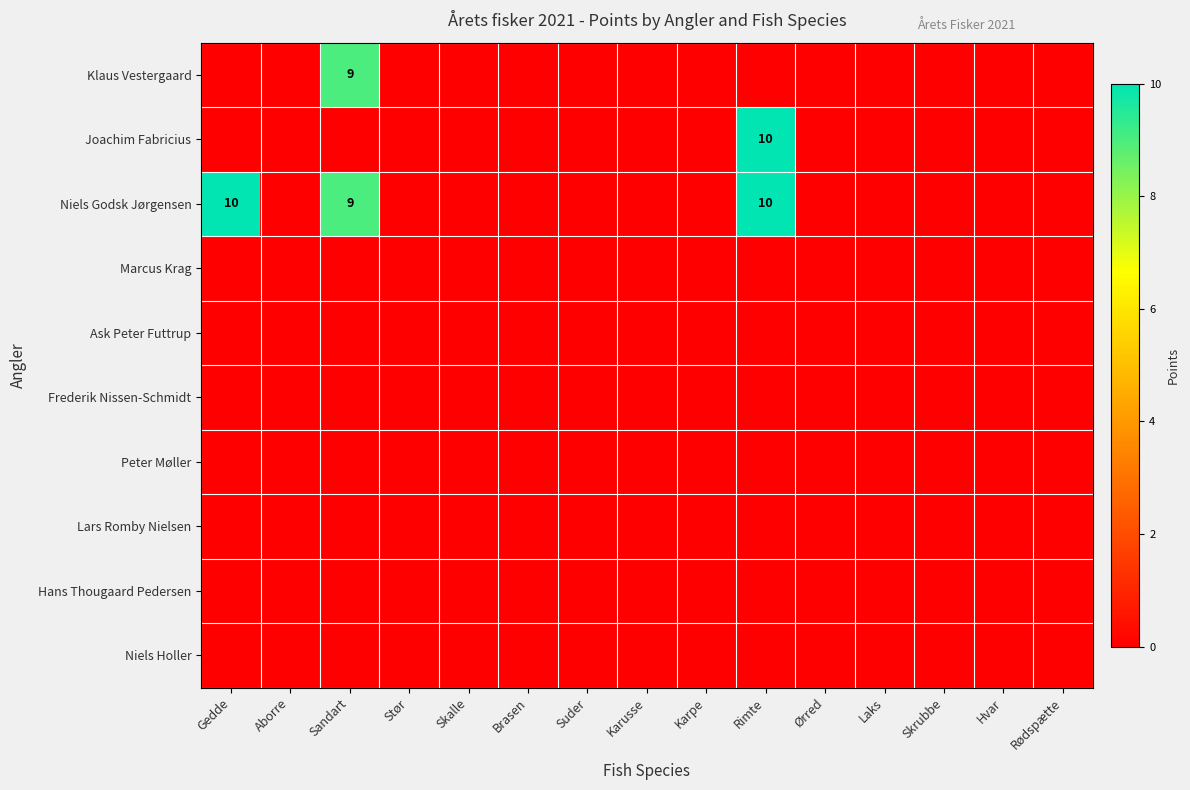

At which label does Frederik Nissen-Schmidt reach its minimum?

Gedde